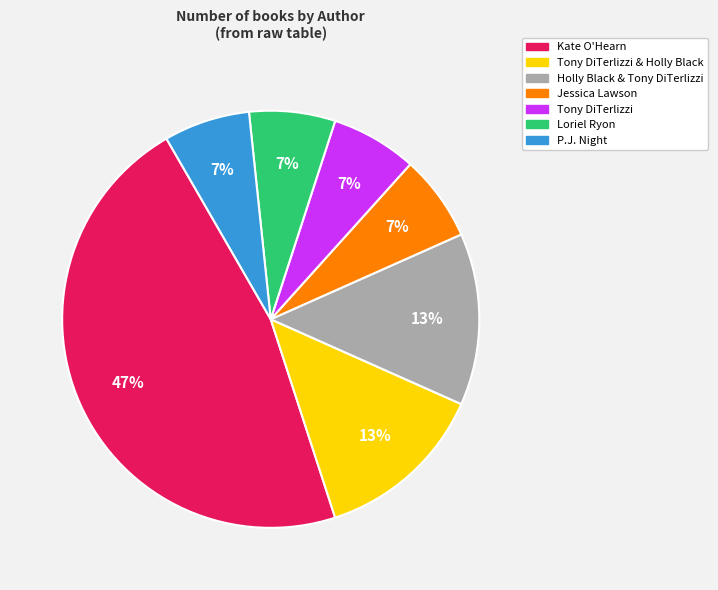

What is the ratio of the value at Jessica Lawson to the value at P.J. Night?

1.0